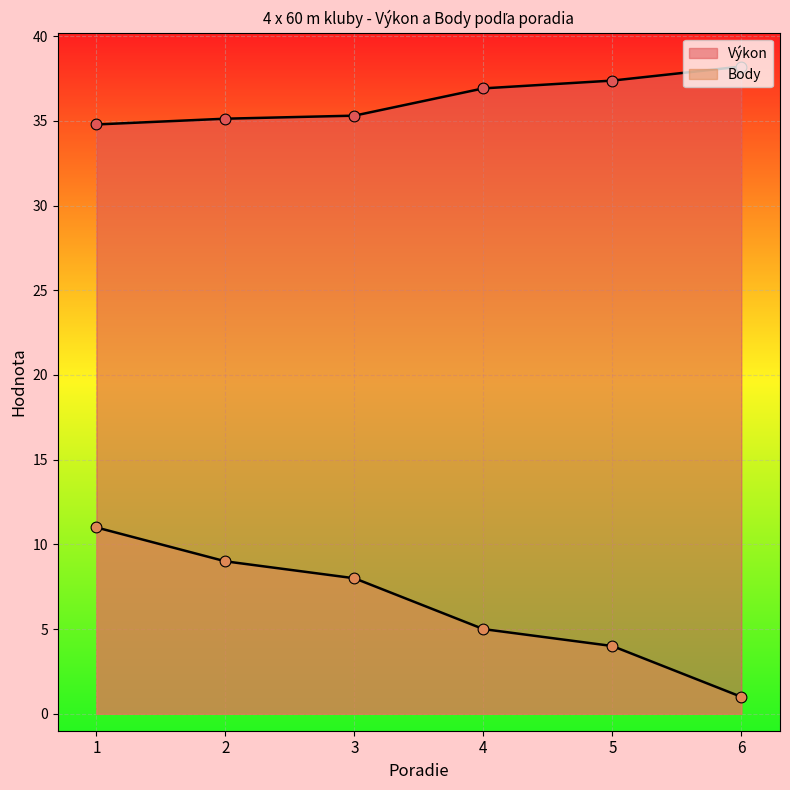

At which category is the sum across all series the highest?

1